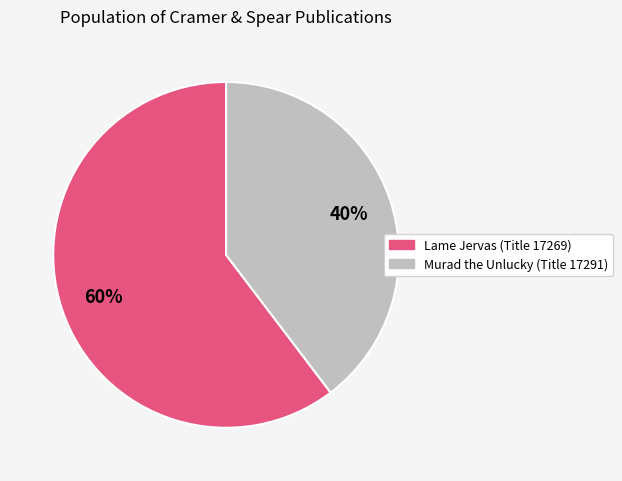

To the nearest percent, what is the average slice percentage?

50%